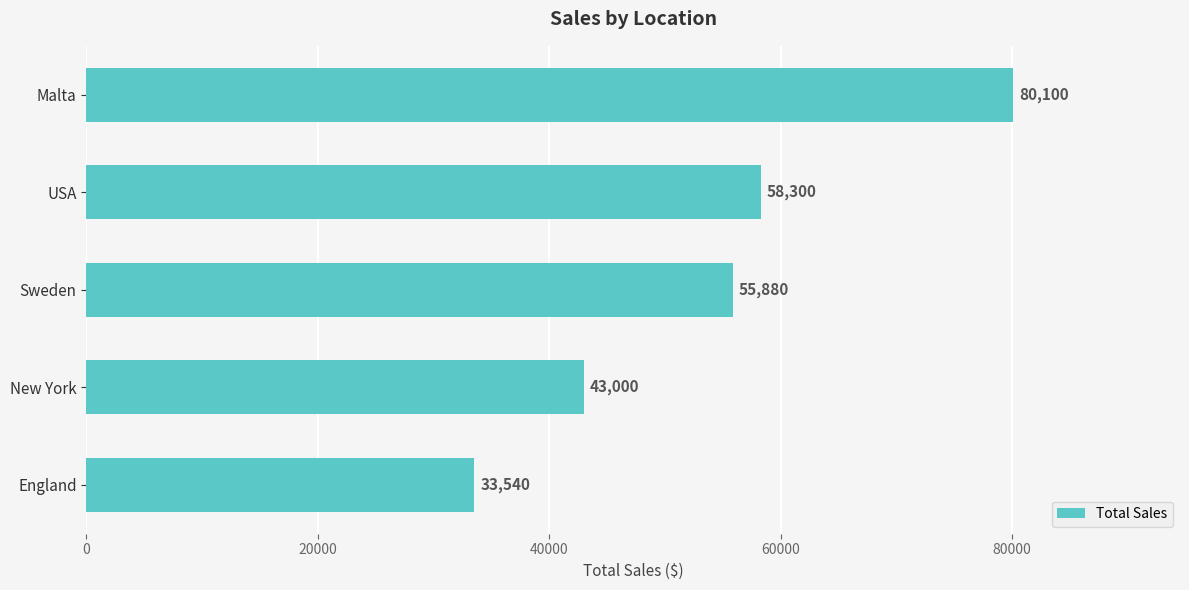

Reading top to bottom, list all the values displayed in this chart.

80100	58300	55880	43000	33540